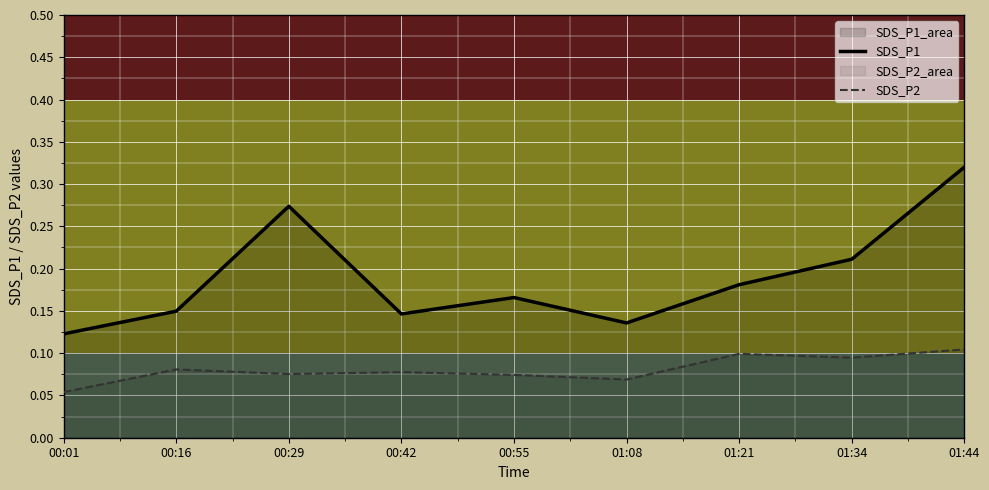

Reading right to left, transcribe all the data shown in this chart.

SDS_P1: 0.3	0.2	0.2	0.1	0.2	0.1	0.3	0.1	0.1
SDS_P2: 0.1	0.1	0.1	0.1	0.1	0.1	0.1	0.1	0.1